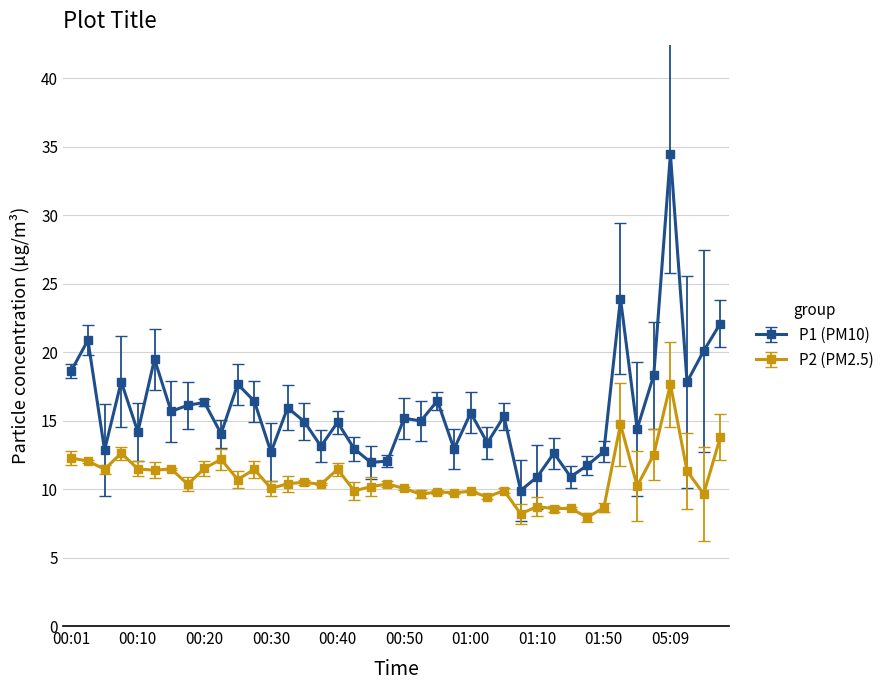

Which series has the largest total across all categories?

P1 (PM10)